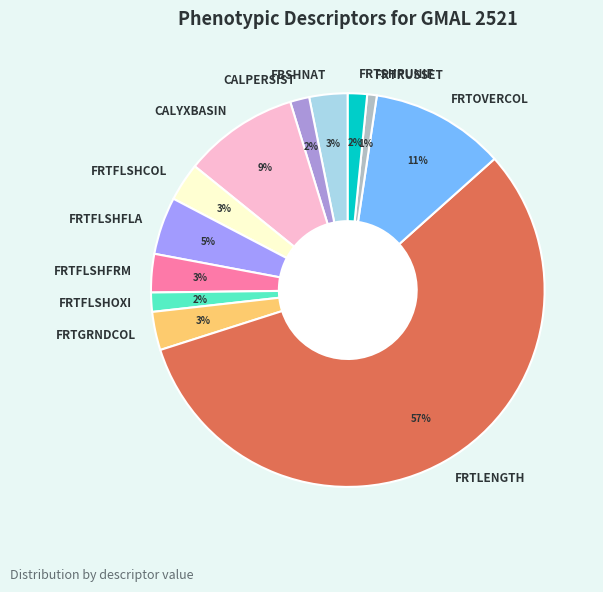

The FRTLENGTH slice represents 57% of the pie. True or false?

True